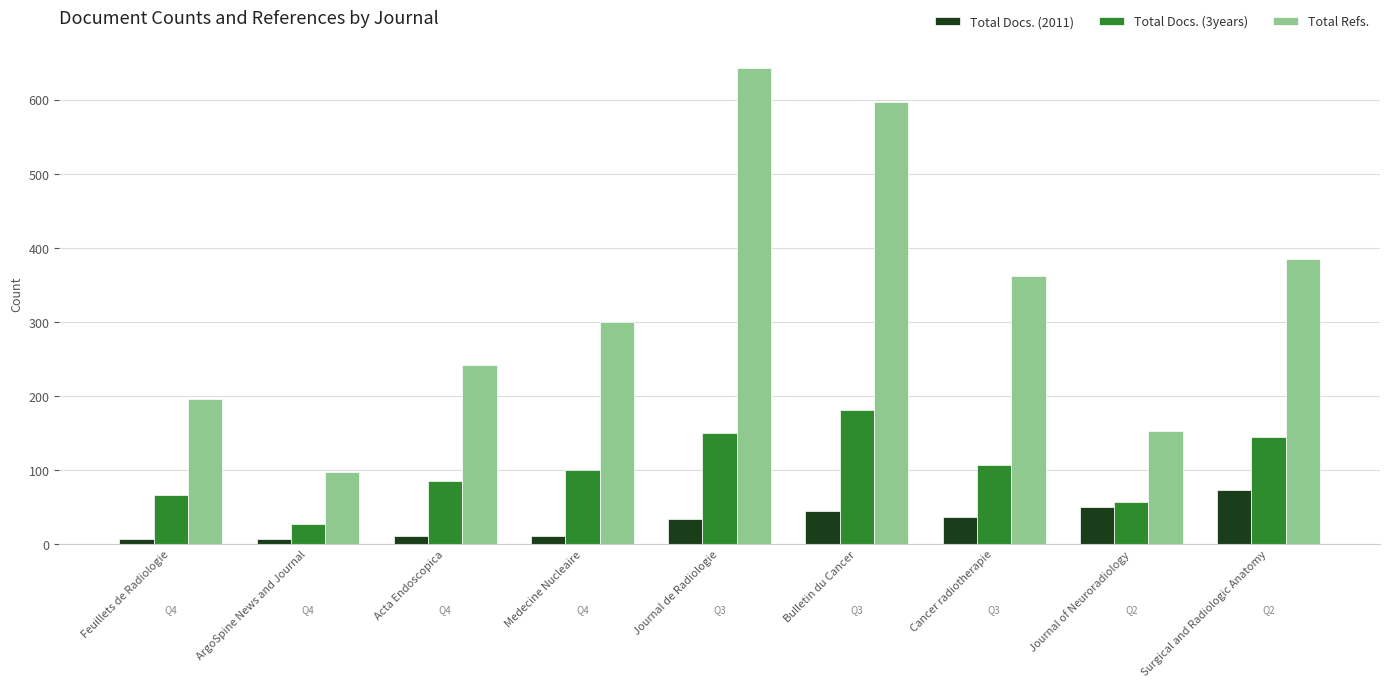

The Total Refs. series shows 196 at Feuillets de Radiologie. True or false?

True